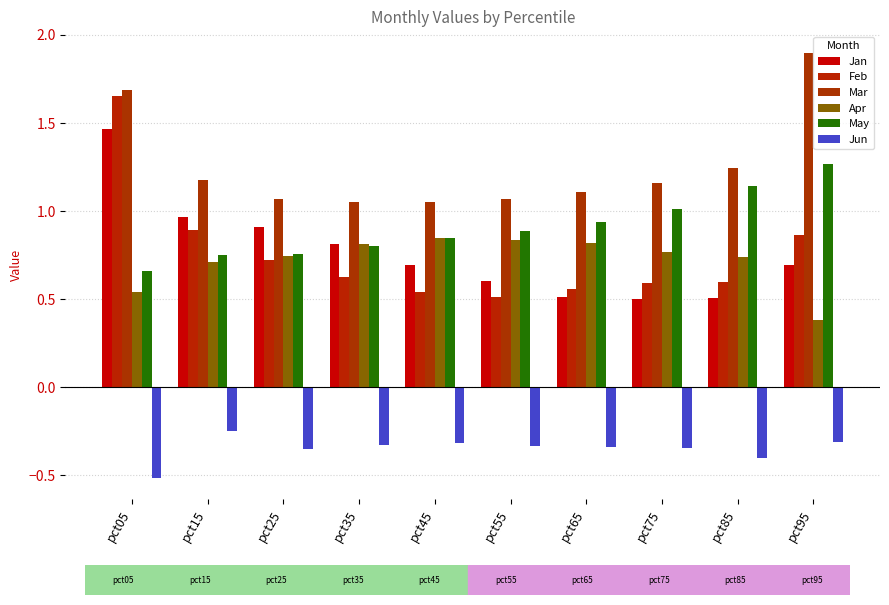

Which series has the largest total across all categories?

Mar